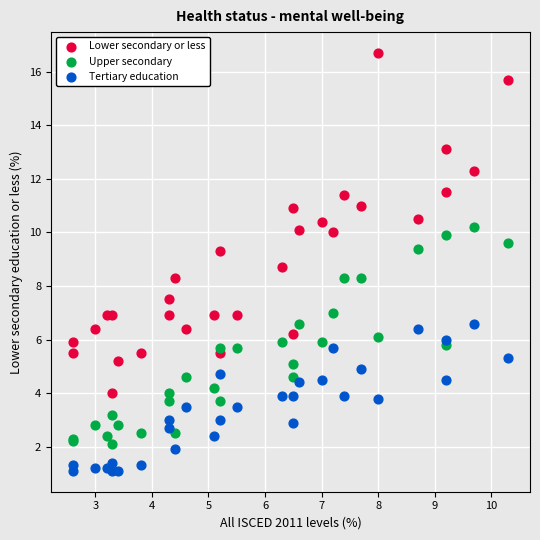

Which series contains the highest Y value?

Lower secondary or less